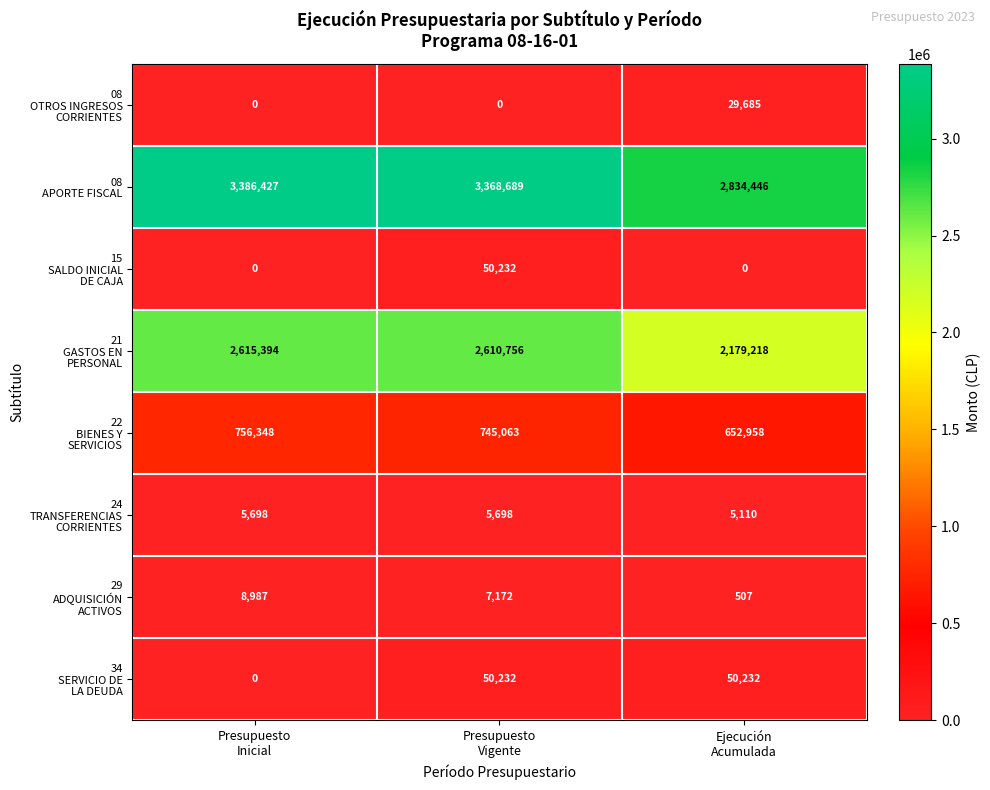

What is the greatest value displayed?

3386427